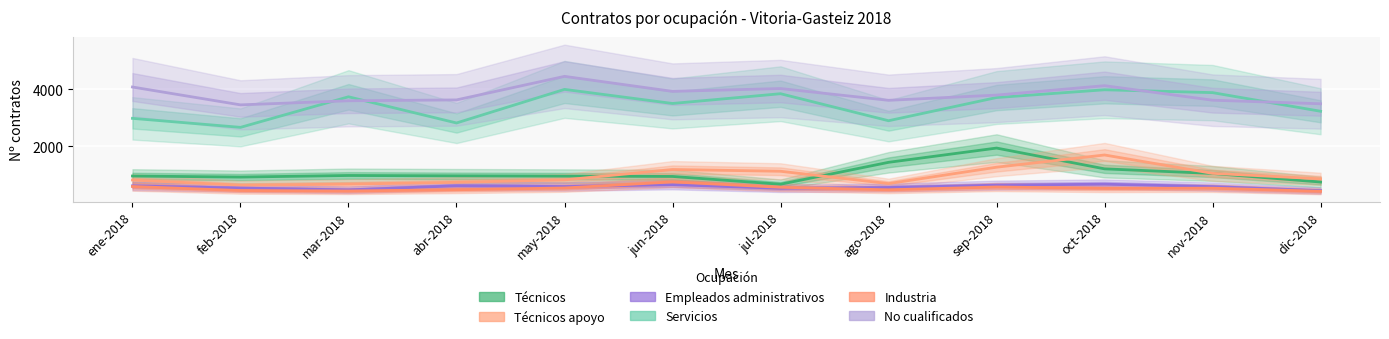

How many values in the Empleados administrativos series exceed 587?

5